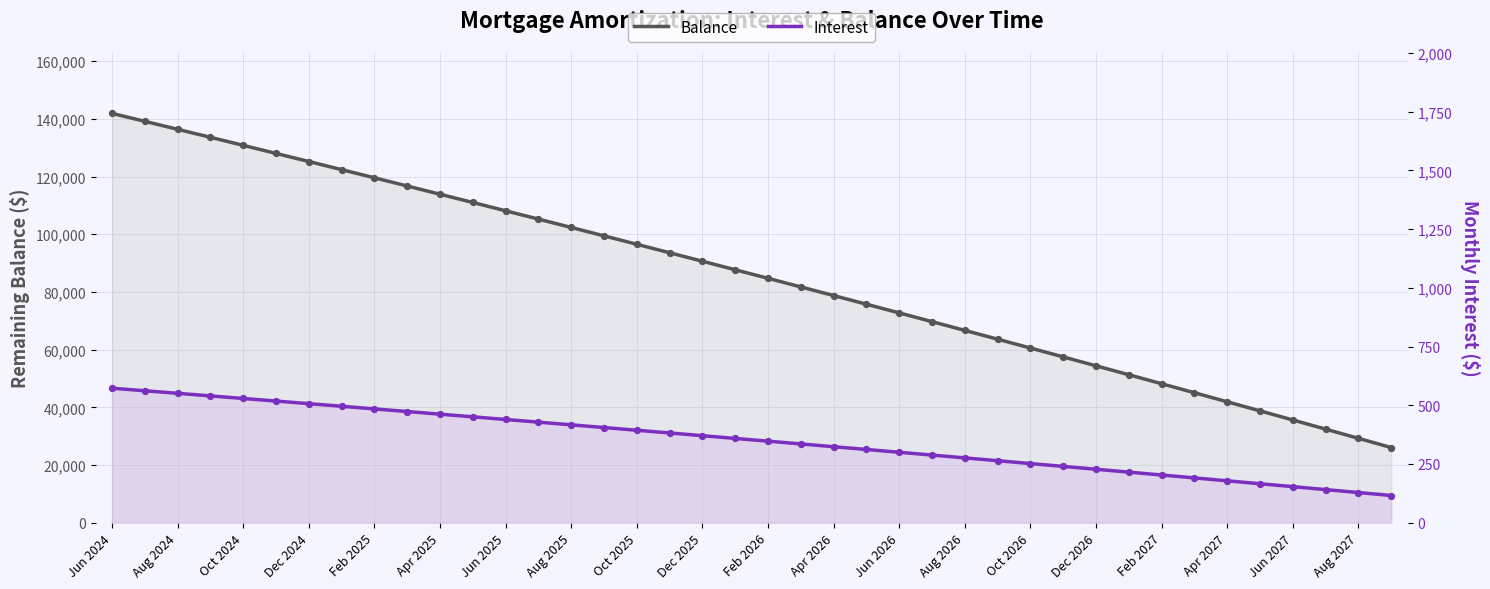

Which series contains the lowest Y value?

Interest